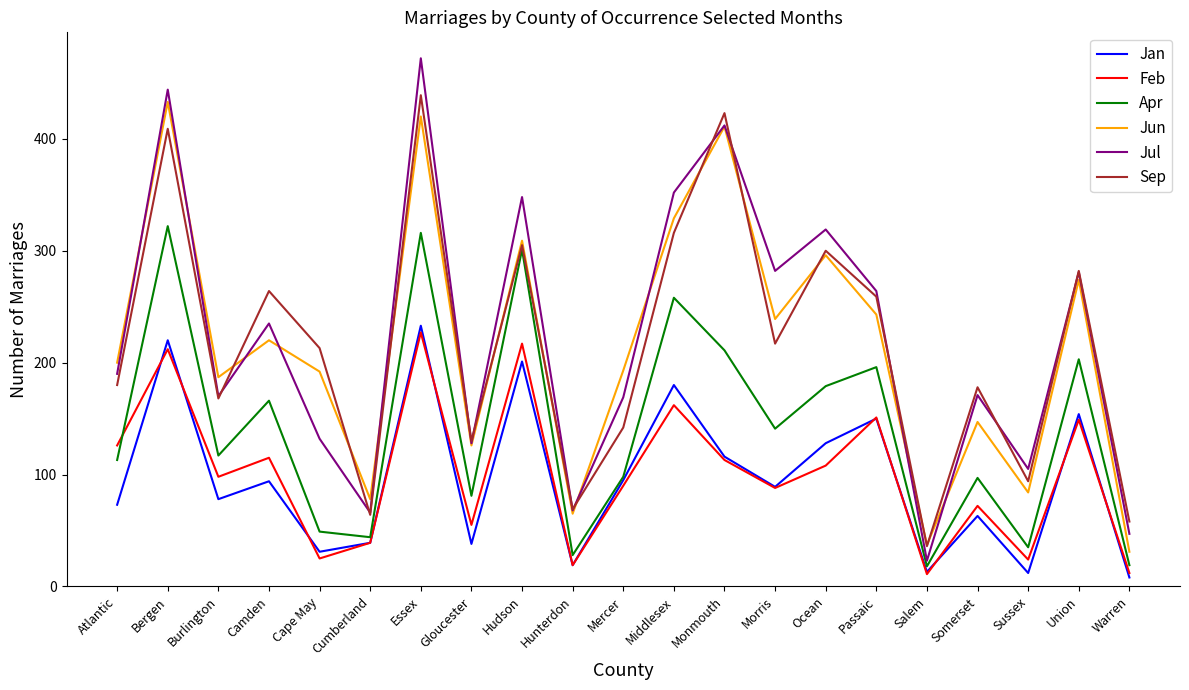

What is the spread (max minus min) of values at Ocean?

211